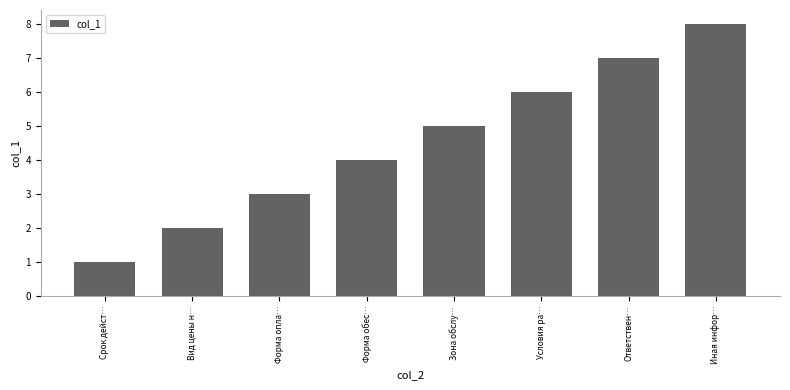

Is it true that the value at Ответствен… is 3?

False